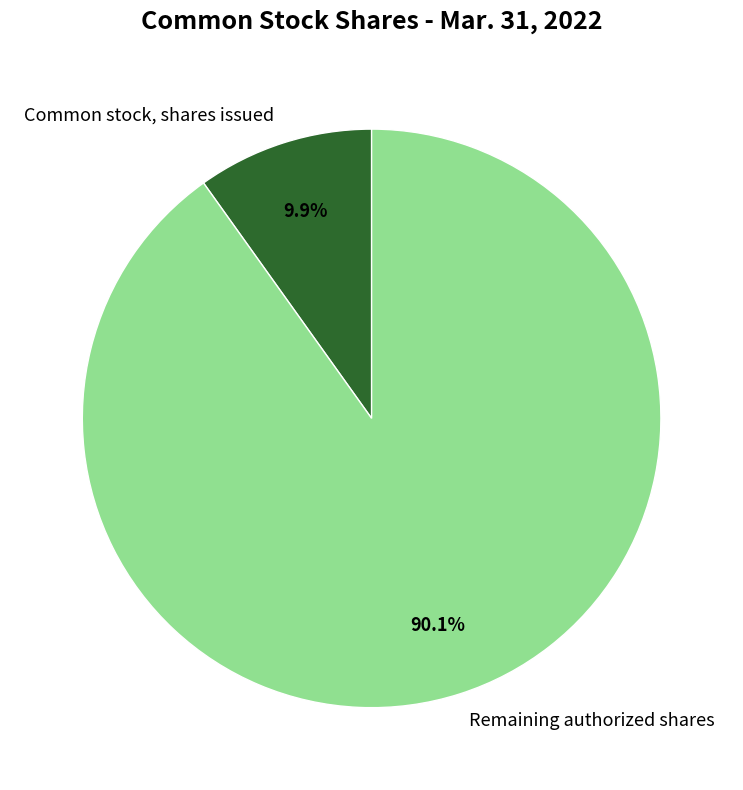

Which category has the smallest portion of the pie?

Common stock, shares issued